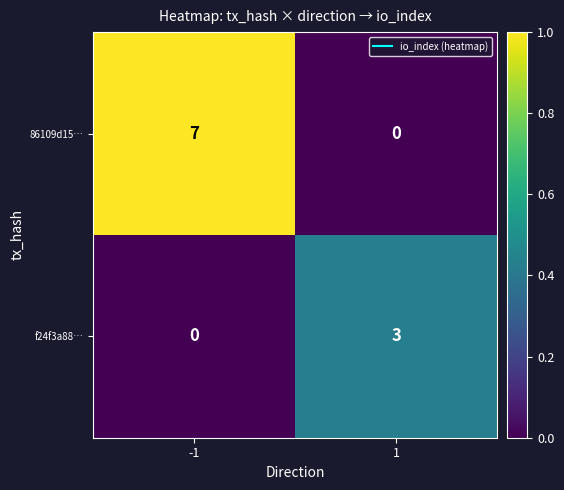

How many values in f24f3a88… are above zero?

1